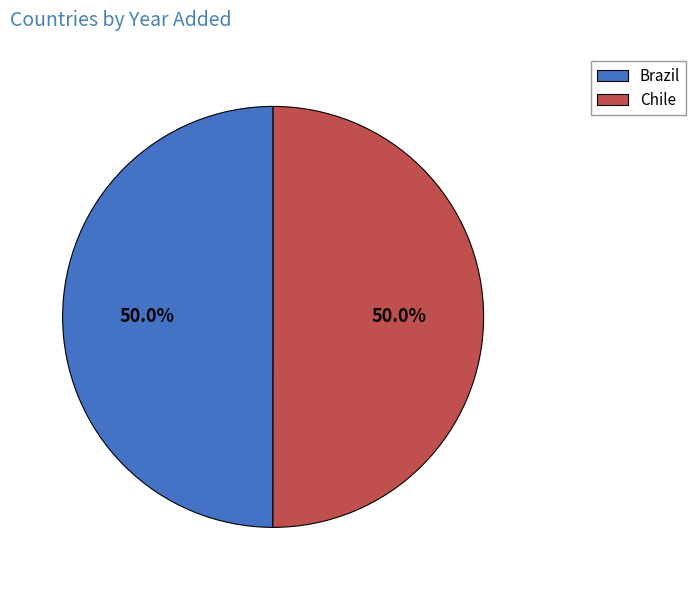

What percentage do Brazil and Chile together represent?

100.0%